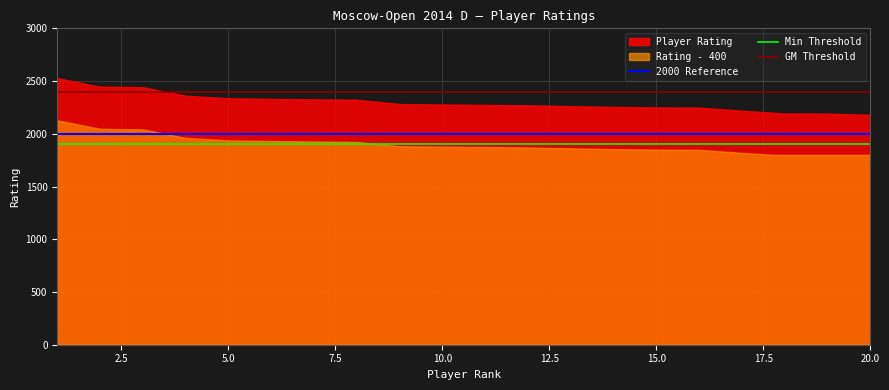

Reading left to right, what are all the values shown in this chart?

2528	2447	2442	2361	2337	2331	2327	2323	2282	2278	2274	2270	2262	2255	2250	2248	2219	2193	2191	2180